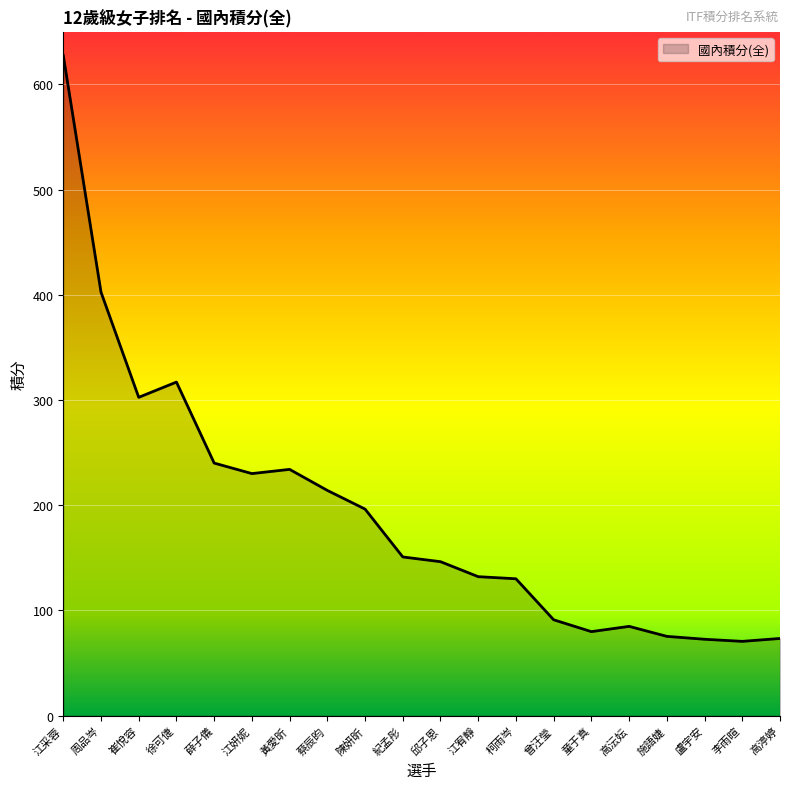

Which category has the highest value across all series?

江采蓉